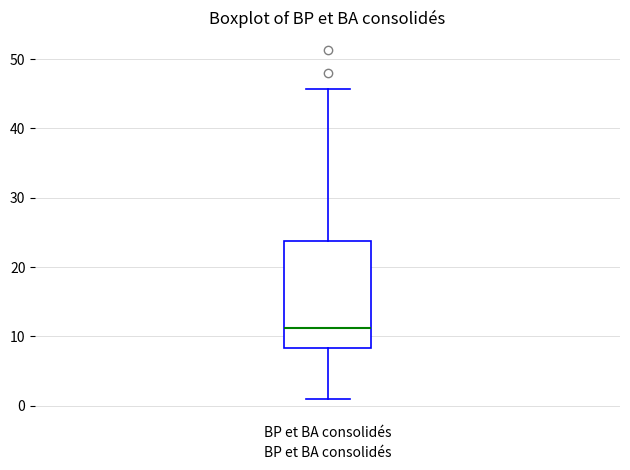

Where is the upper edge of the box for BP et BA consolidés on the y-axis? The values are not printed on the chart, so give them approximately, as read against the axis.

24